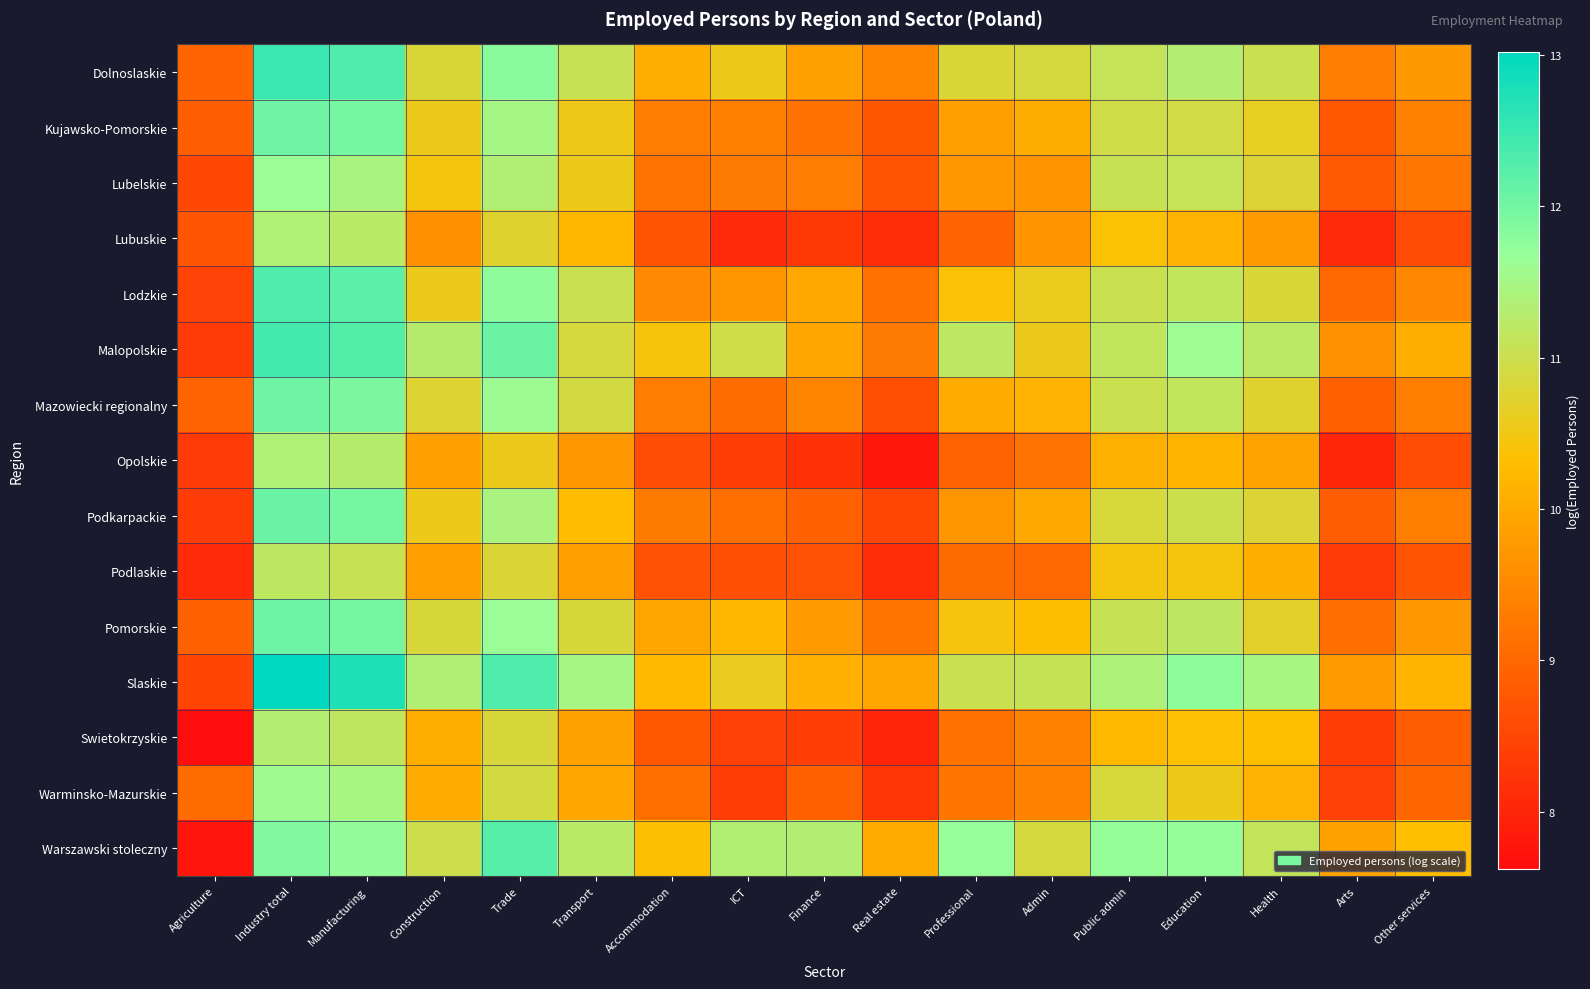

What is the minimum value shown in the chart?

7.6